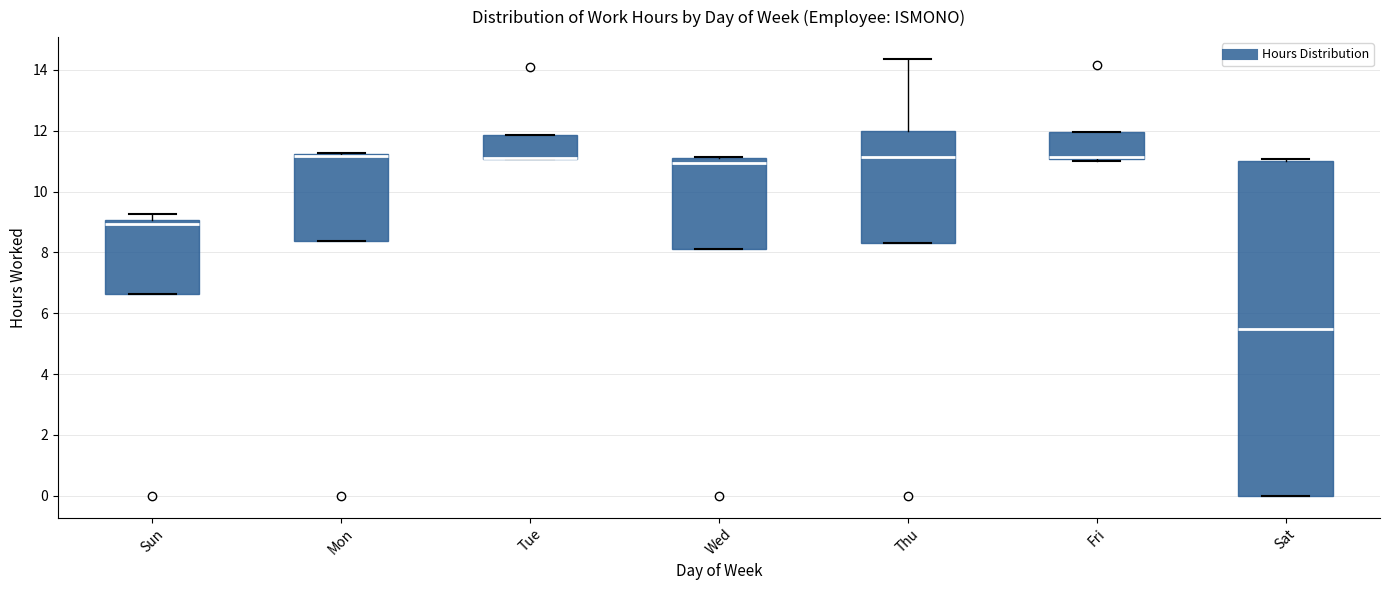

Reading left to right, read every box against the y-axis: the position of its median line, the range the box covers, and the ends of its whiskers. The values are not printed on the chart, so give them approximately, as read against the axis.

Sun: median 9.0 (just below the box's upper edge), box 6.6 to 9.0, whiskers 6.6 to 9.2
Mon: median 11.2 (drawn on the box's upper edge), box 8.4 to 11.2, whiskers 8.4 to 11.2
Tue: median 11.2 (drawn on the box's lower edge), box 11.0 to 11.8, whiskers 11.0 to 11.8
Wed: median 11.0 (just below the box's upper edge), box 8.2 to 11.0, whiskers 8.2 to 11.2
Thu: median 11.2, box 8.4 to 12.0, whiskers 8.4 to 14.4
Fri: median 11.2, box 11.0 to 12.0, whiskers 11.0 to 12.0
Sat: median 5.4, box 0.0 to 11.0, whiskers 0.0 to 11.0 (just above the box's upper edge)